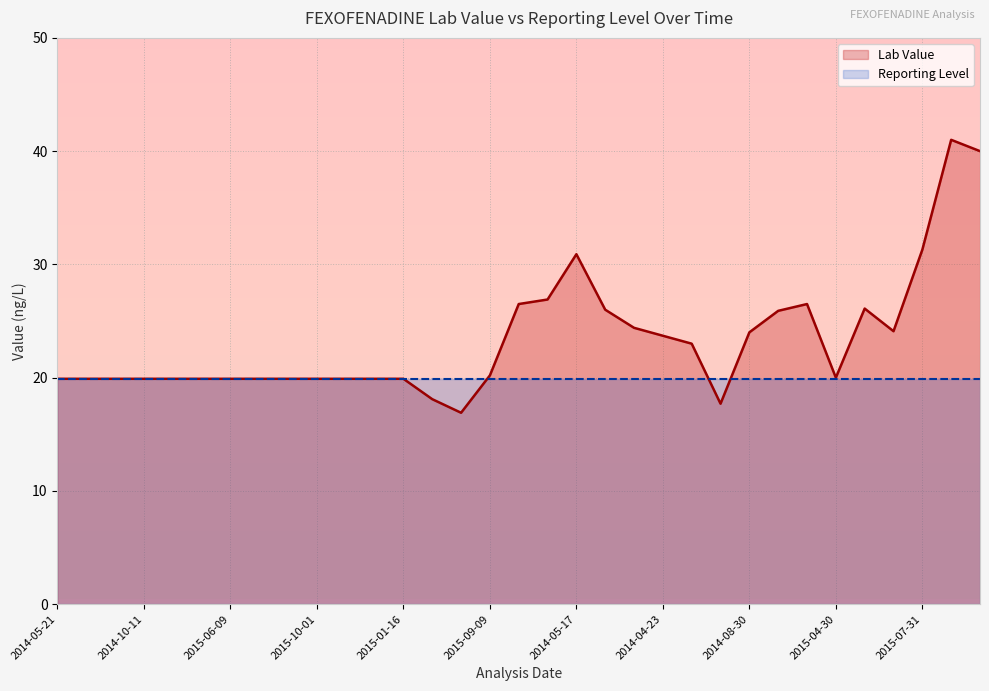

Between 2014-07-20 and 2014-11-04, which is larger?

2014-11-04